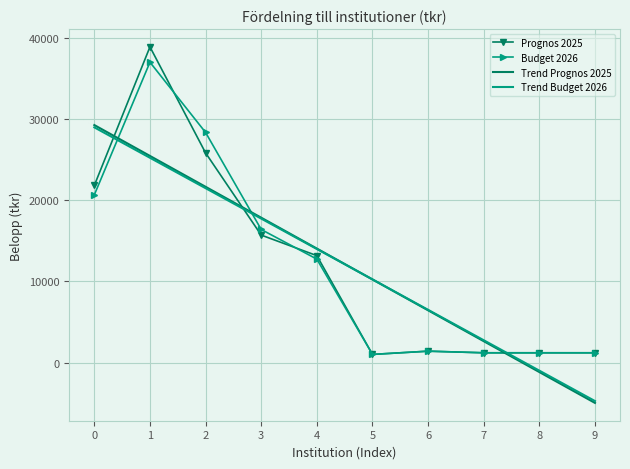

The value of Trend Prognos 2025 at 5 is 10252.6. True or false?

True